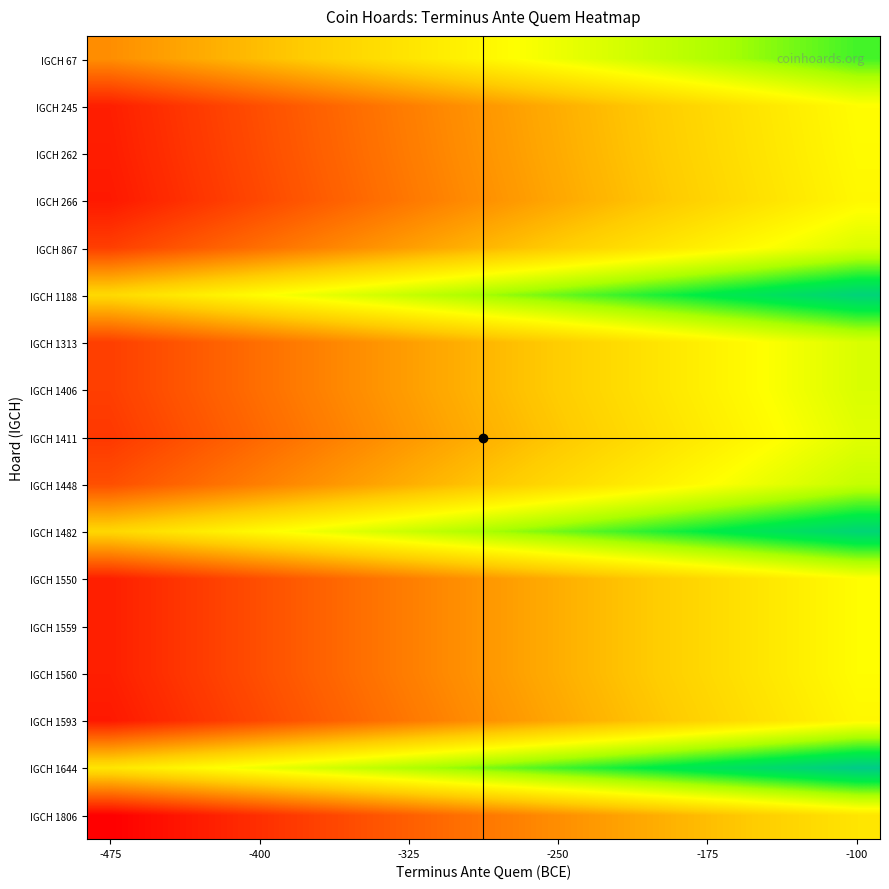

Which series has the largest total across all categories?

IGCH 1644